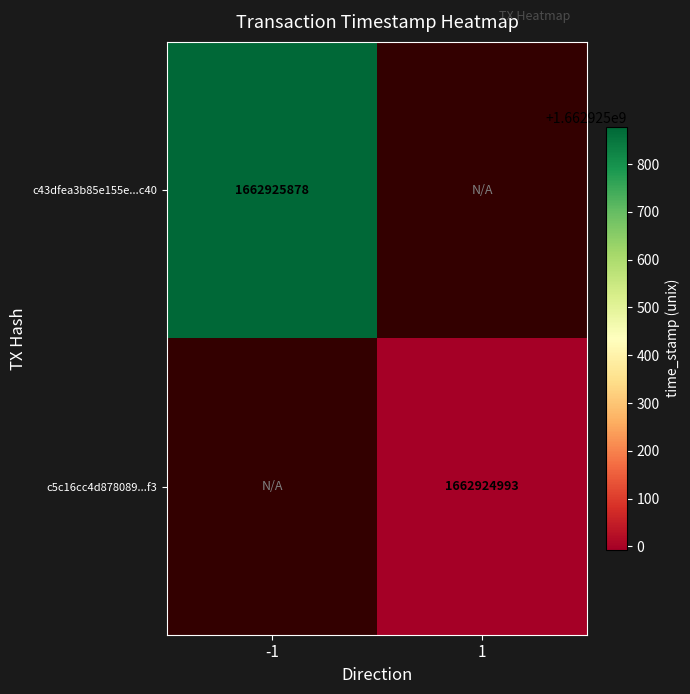

The value of c5c16cc4d878089675d8701a71e602227c7a9f3 at direction is 1. True or false?

True